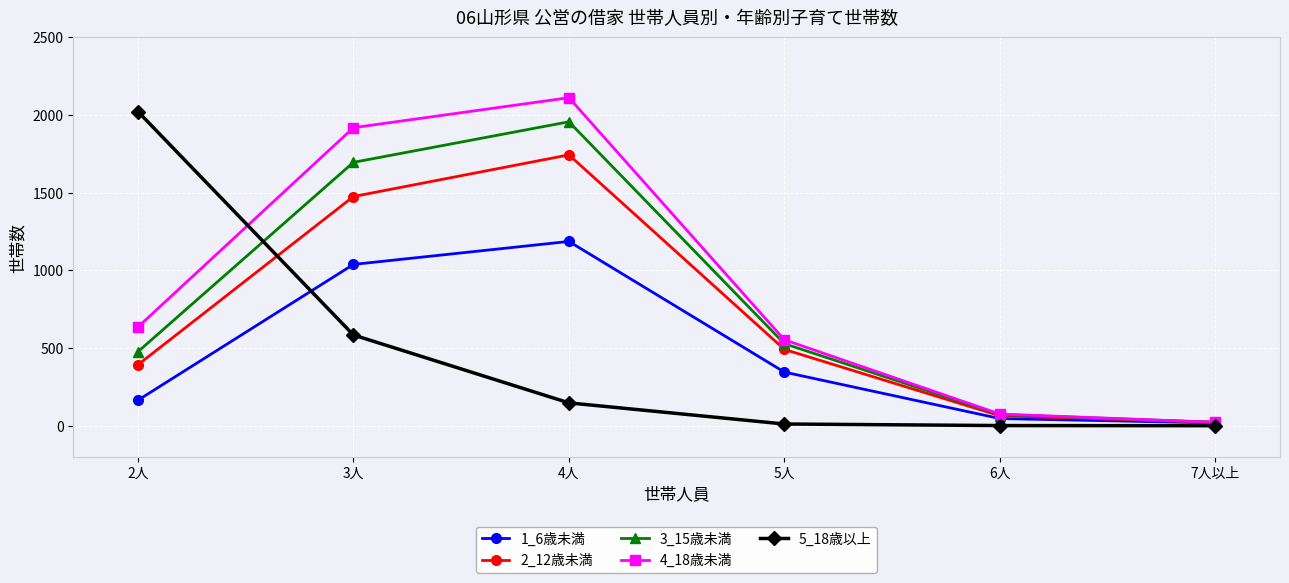

Rank the series at 3人 from lowest to highest value.

5_18歳以上, 1_6歳未満, 2_12歳未満, 3_15歳未満, 4_18歳未満